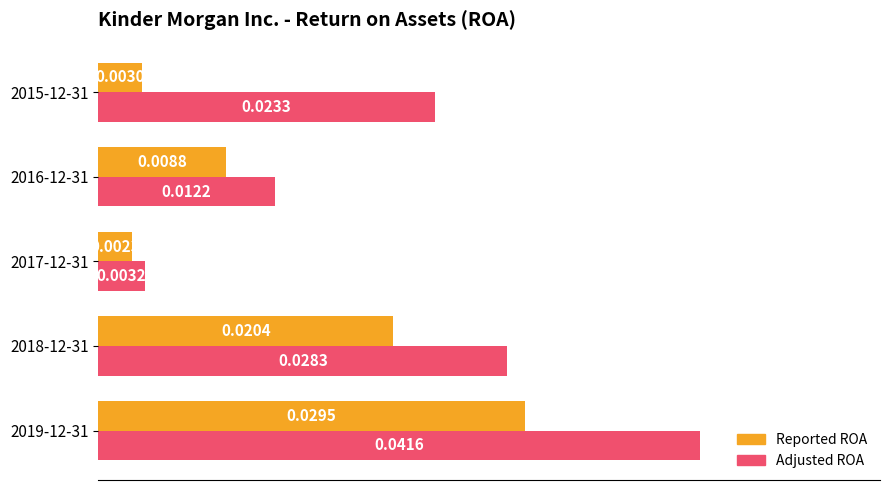

Rank the series by their average value, from highest to lowest.

Adjusted ROA, Reported ROA